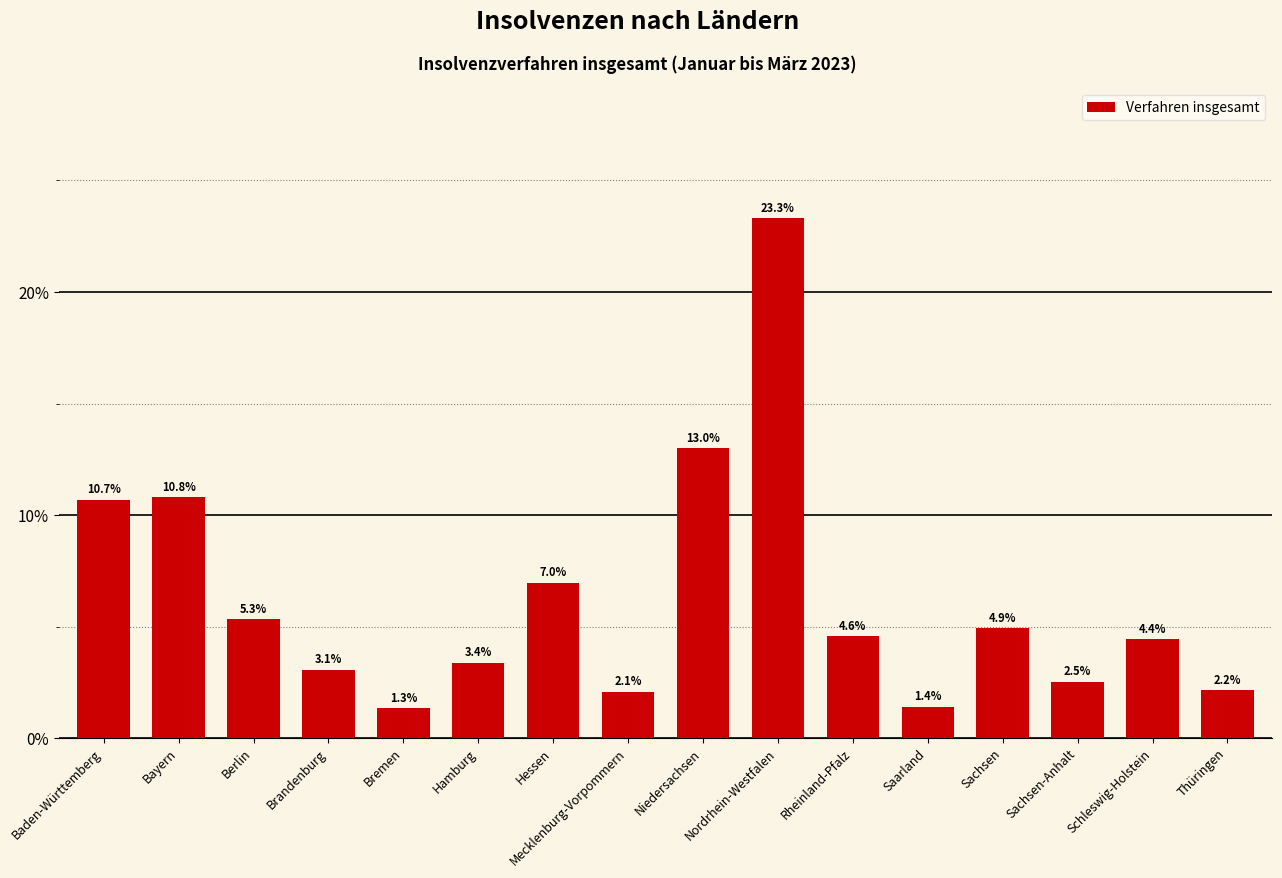

Count the number of data series in this chart.

1